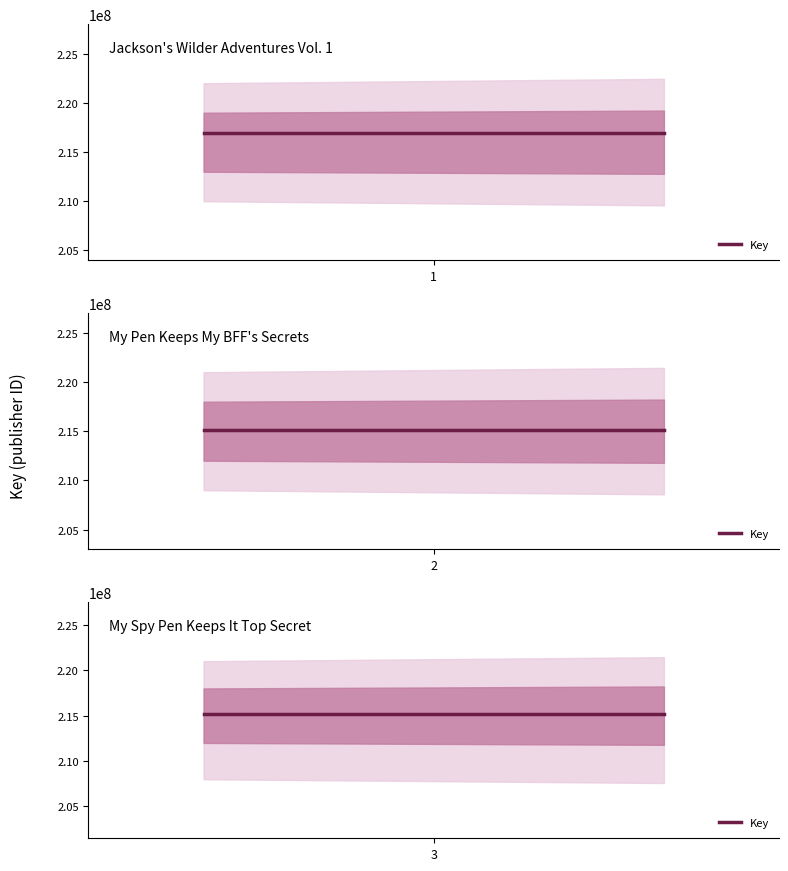

List the labels in order of value, largest first.

1, 2, 3